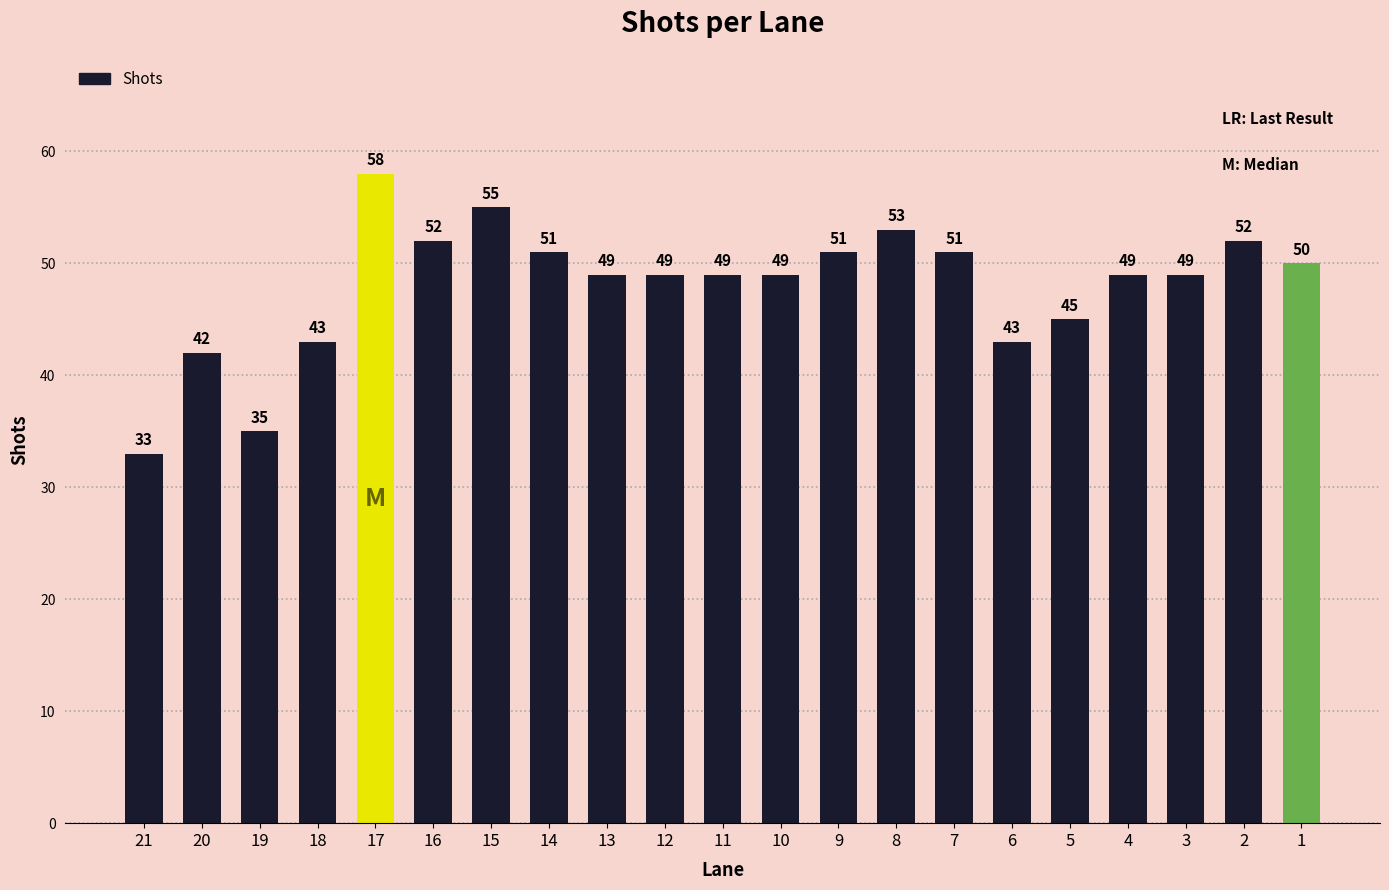

What is the ratio of the value at 11 to the value at 17?

0.8